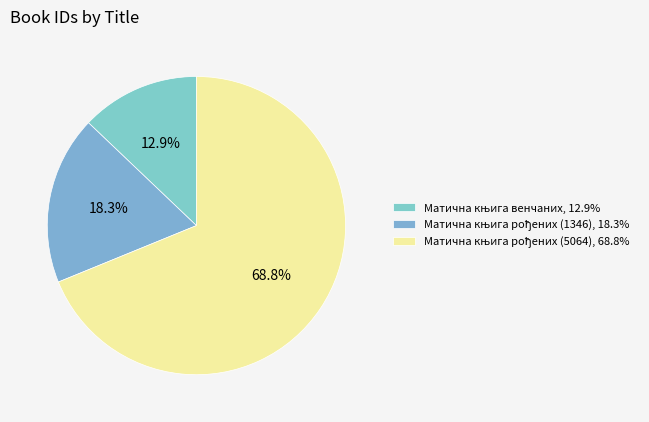

True or false: Матична књига рођених (5064) accounts for 63% of the total.

False